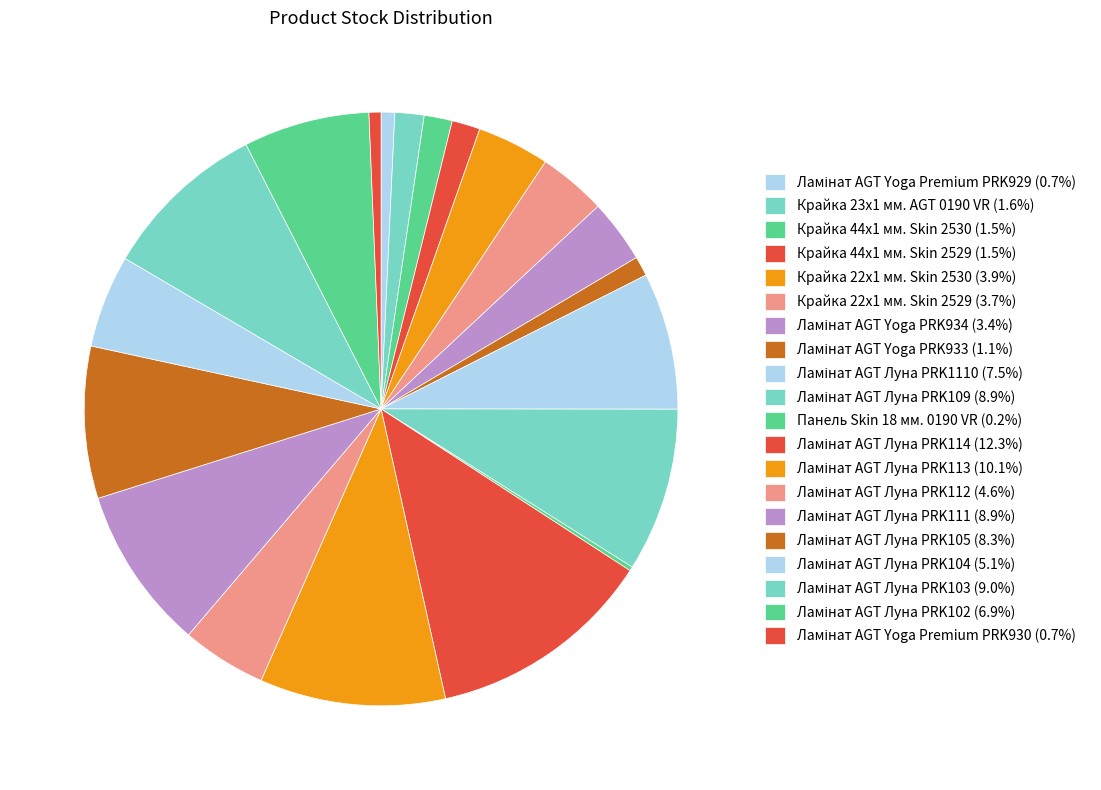

Which slice is the largest?

Ламінат AGT Луна PRK114